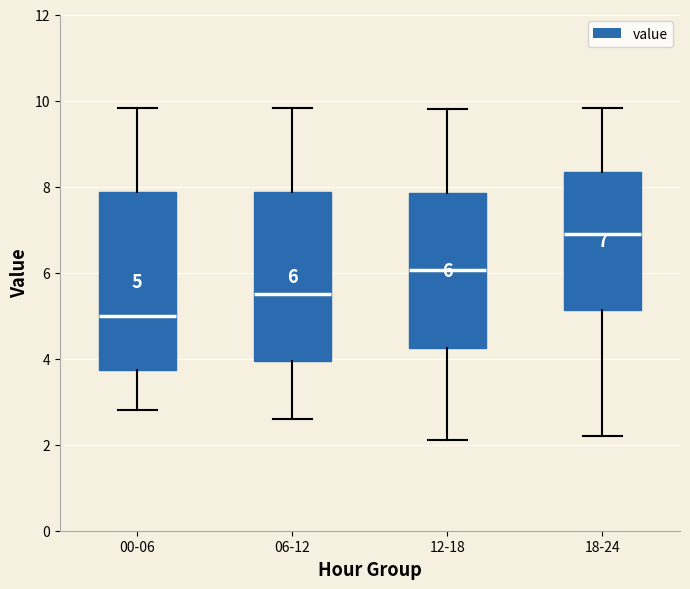

Which box's median line is the lowest?

00-06